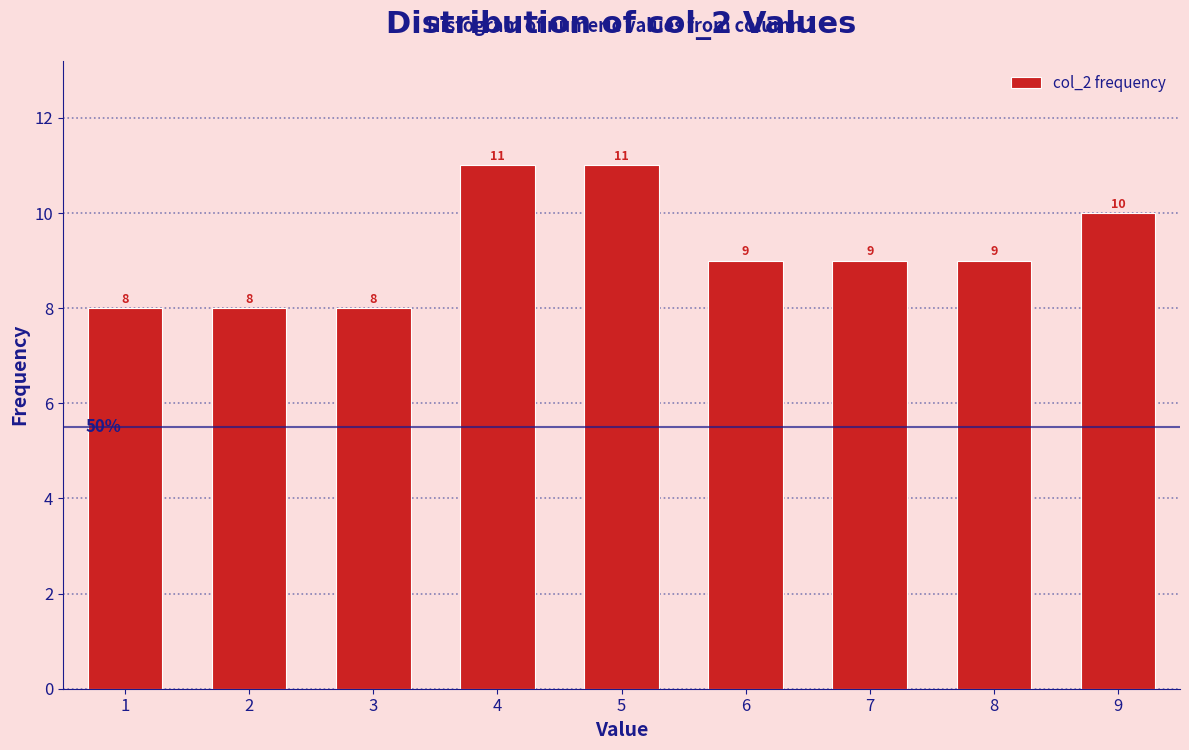

Reading left to right, transcribe this chart: for each bar, give the range it covers on the x-axis and its height.

0.5 to 1.5: 8
1.5 to 2.5: 8
2.5 to 3.5: 8
3.5 to 4.5: 11
4.5 to 5.5: 11
5.5 to 6.5: 9
6.5 to 7.5: 9
7.5 to 8.5: 9
8.5 to 9.5: 10